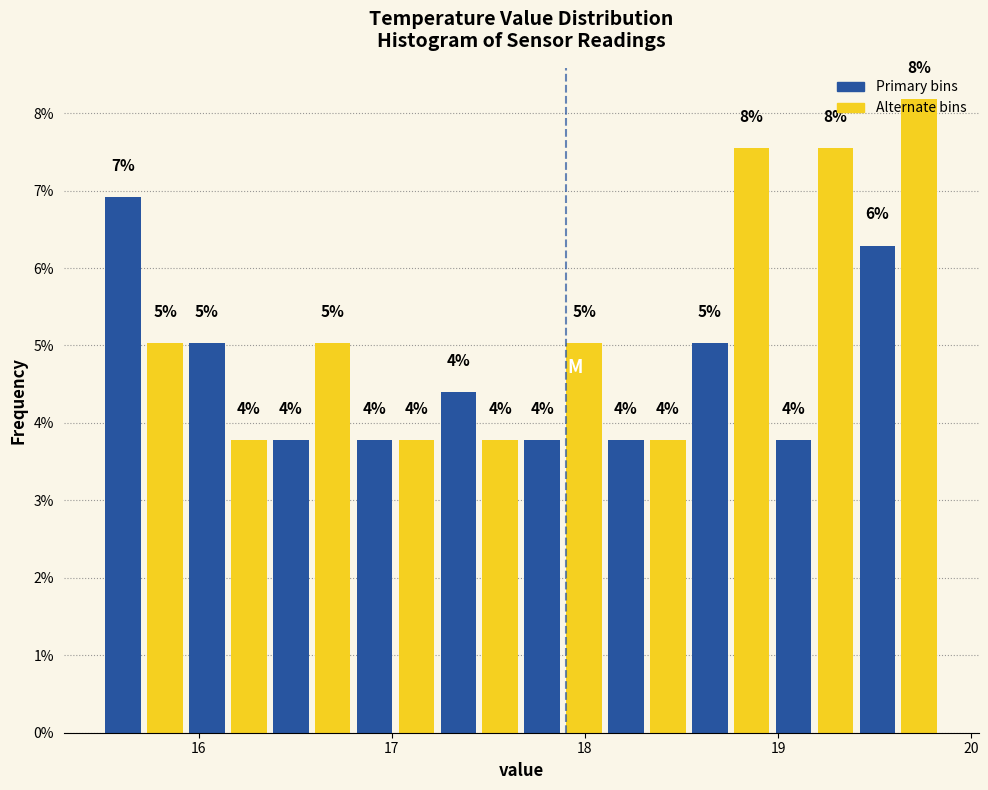

Around what value on the x-axis is the tallest bar? Give the approximate position of its centre, as read against the axis.

19.7